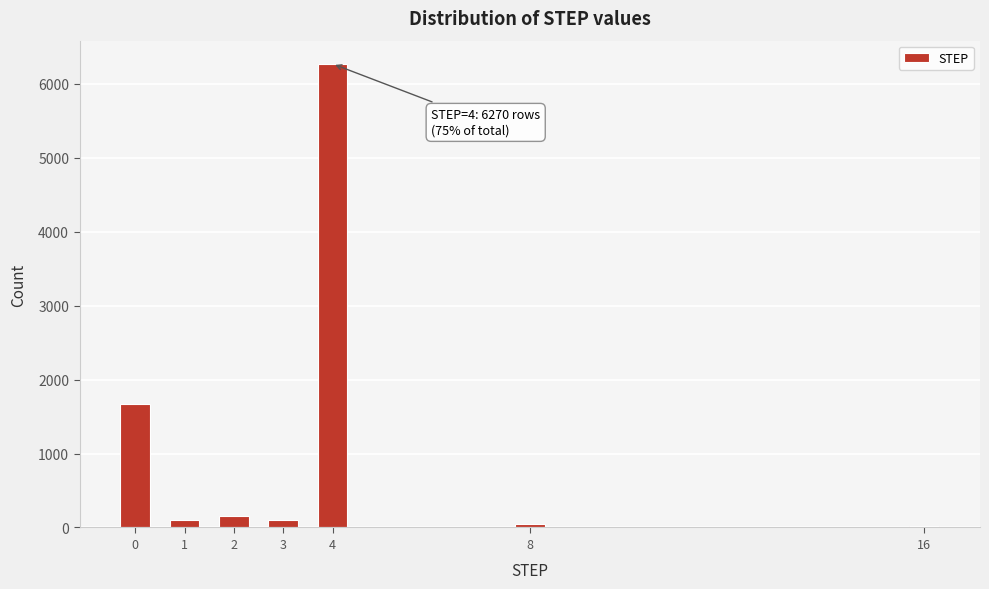

Reading right to left, what are all the values shown in this chart?

16=18	8=50	4=6270	3=100	2=150	1=100	0=1672